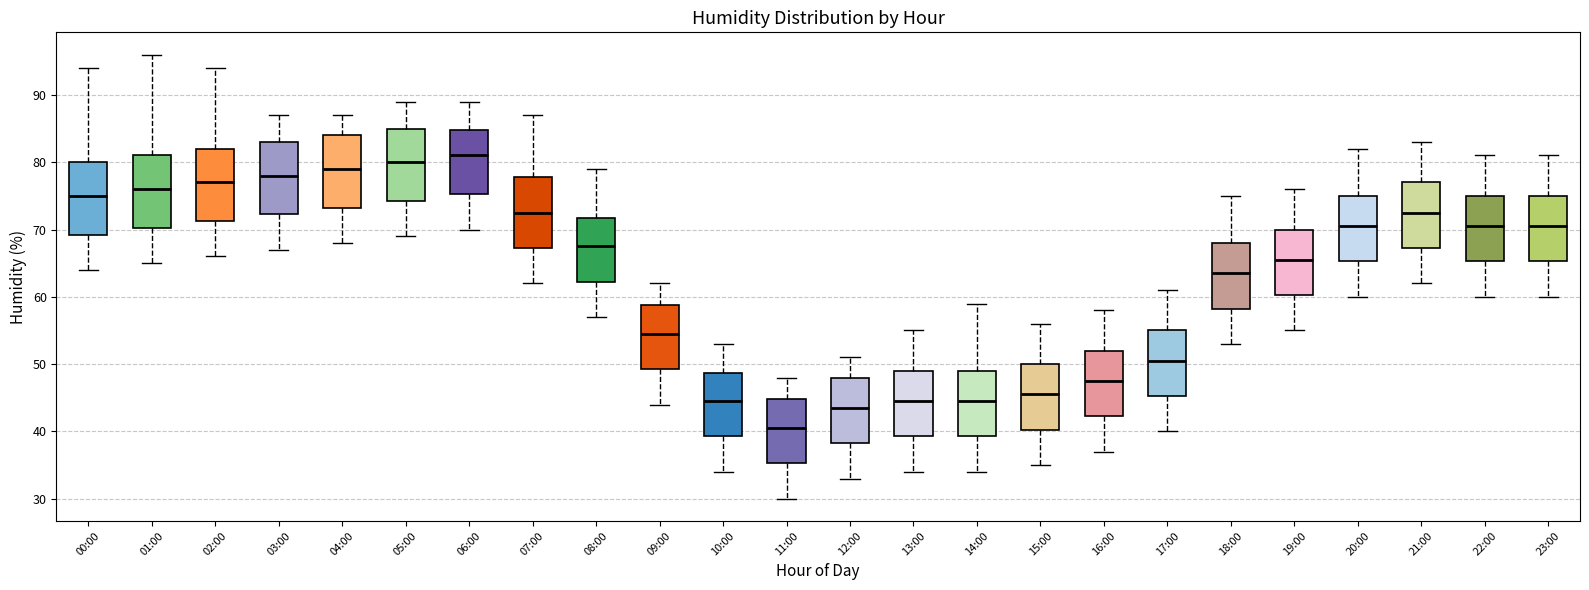

Where is the lower edge of the box for 13:00 on the y-axis? The values are not printed on the chart, so give them approximately, as read against the axis.

39